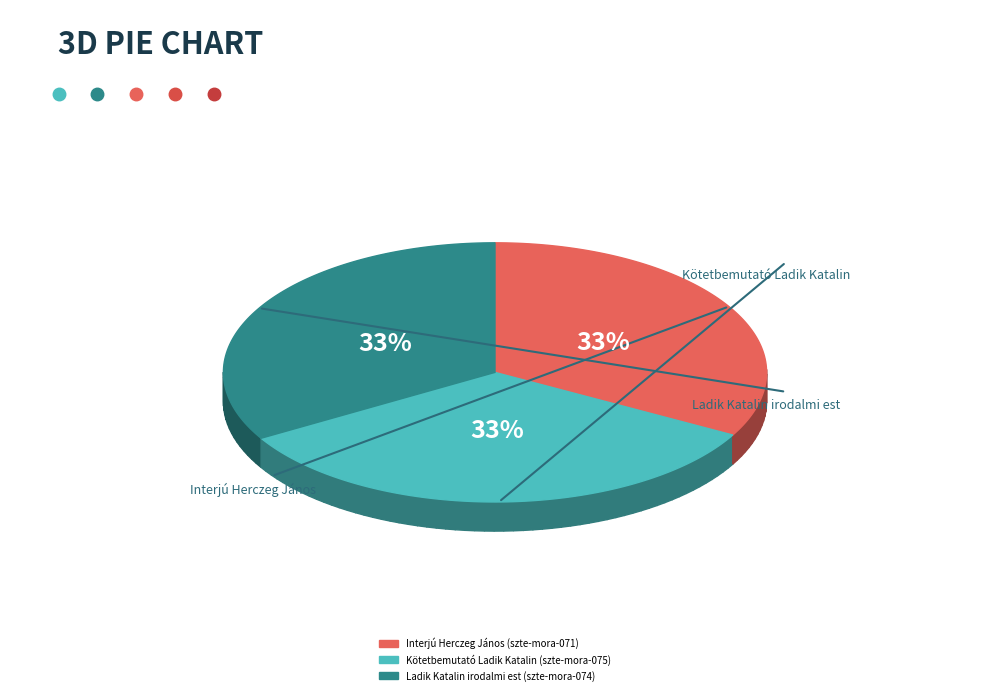

What percentage is NOT represented by Interjú Herczeg János (szte-mora-071)?

67.0%